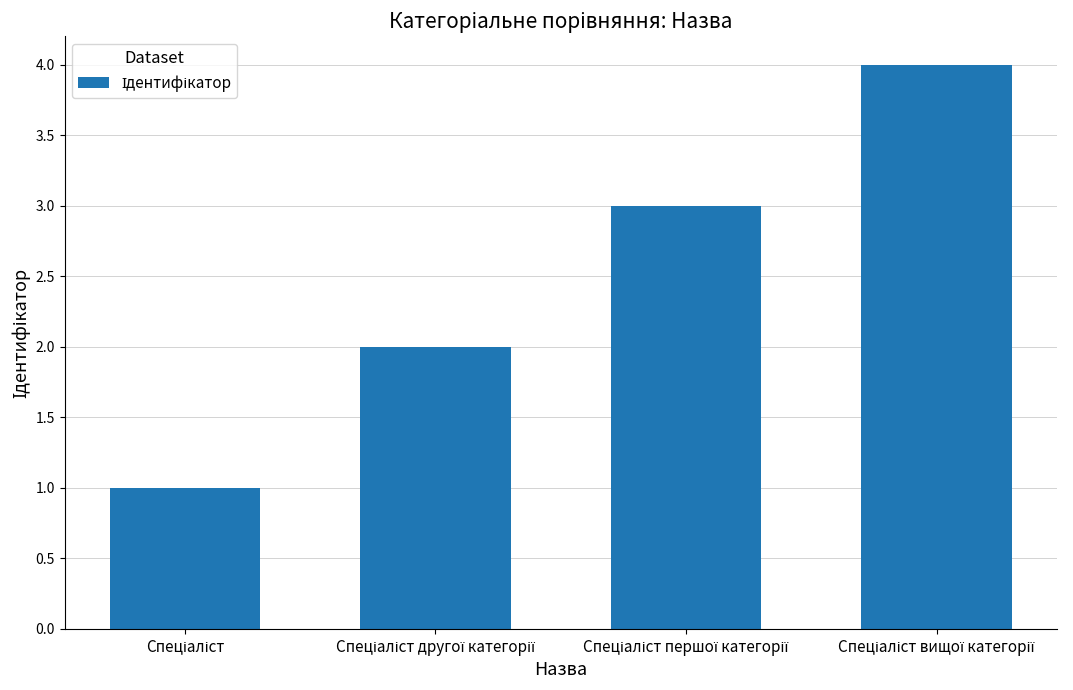

What is the difference between the maximum and minimum values?

3